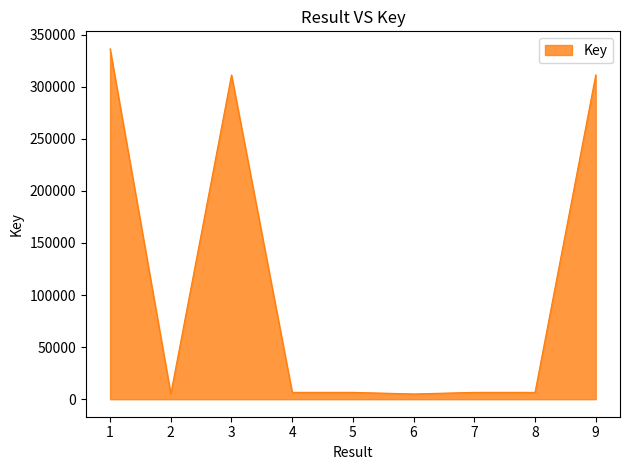

What is the maximum value shown in the chart?

336372